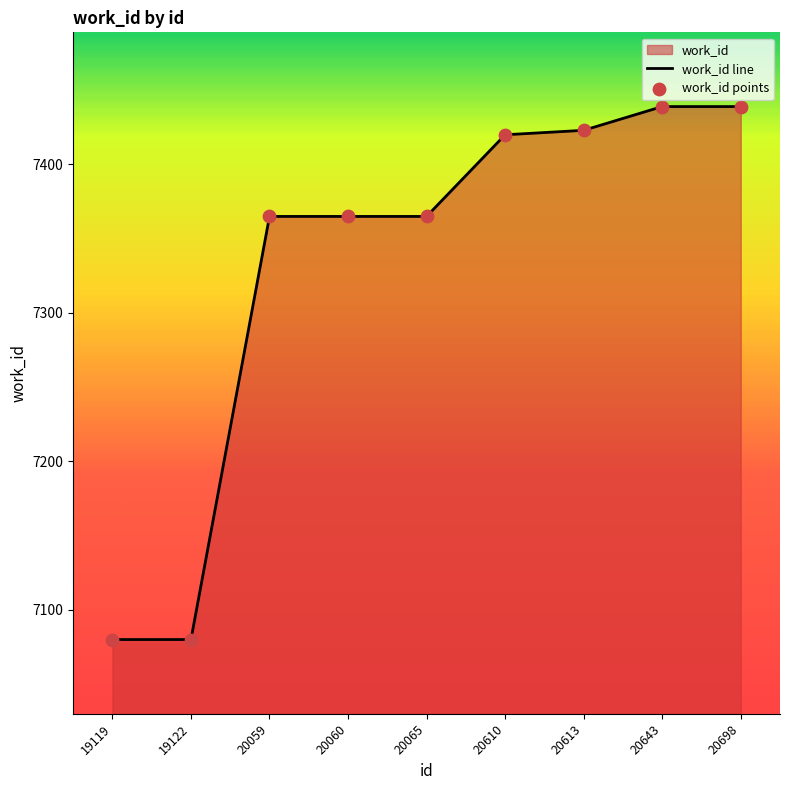

What is the smallest value displayed?

7080